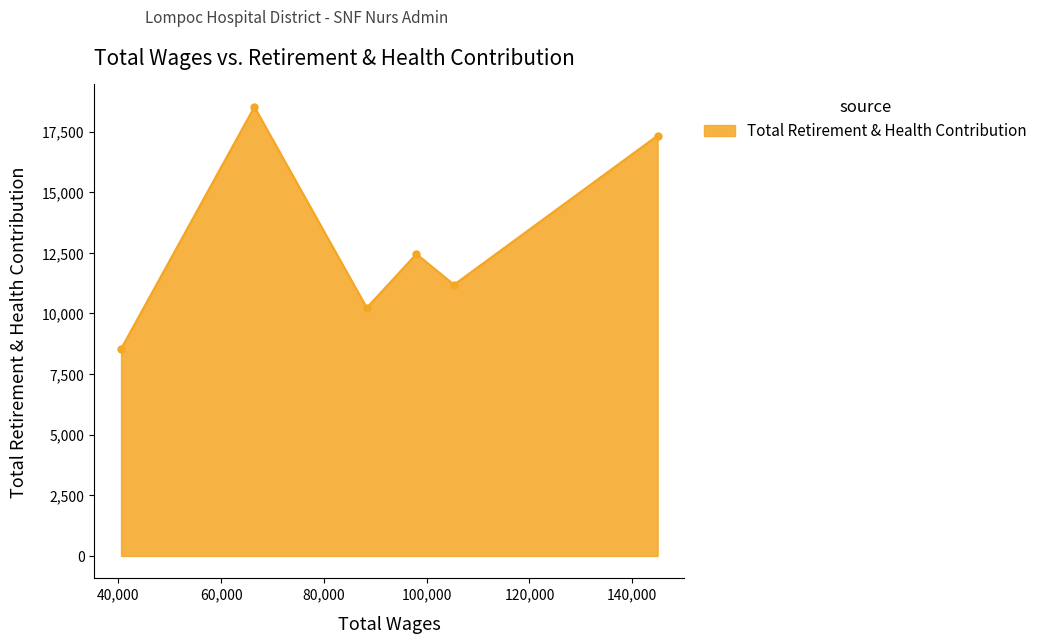

Reading left to right, what are all the values shown in this chart?

8540	18517	10232	12453	11184	17334